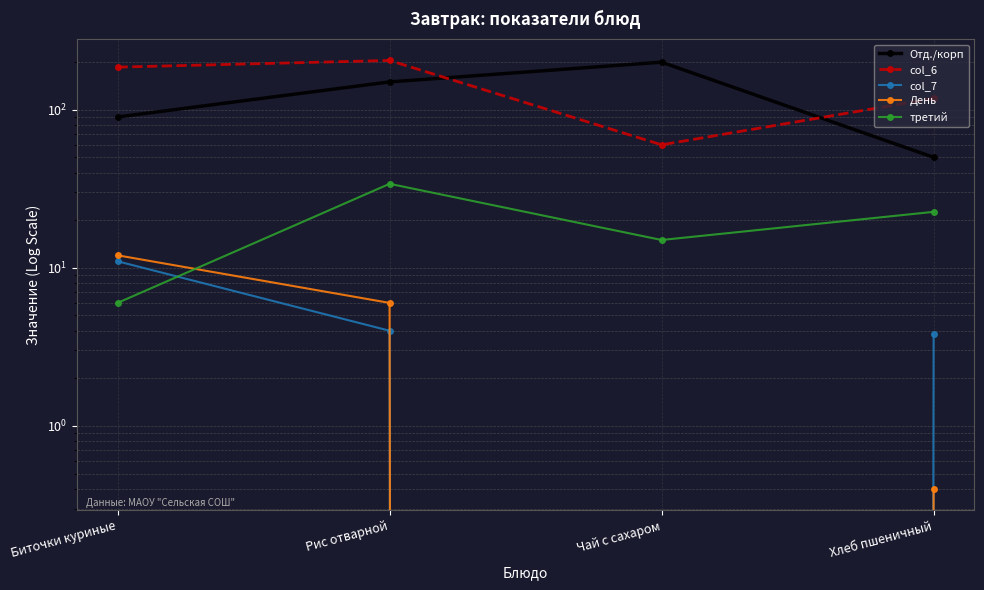

What is the highest value of the День series?

12.0